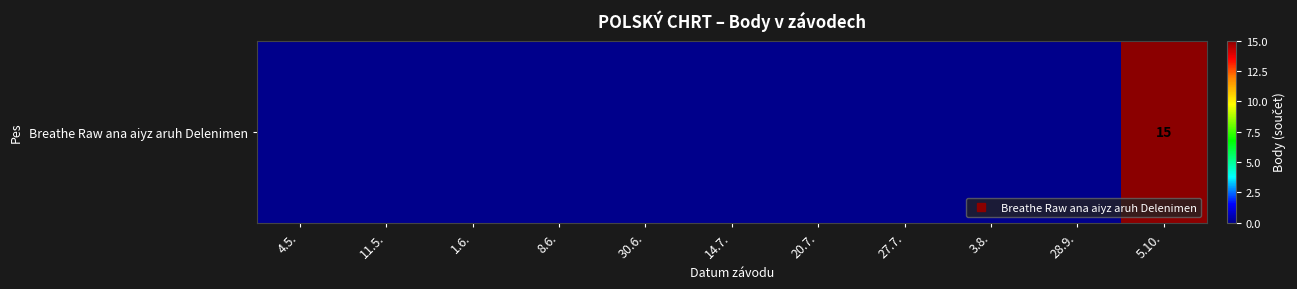

How many data points are above 0?

1